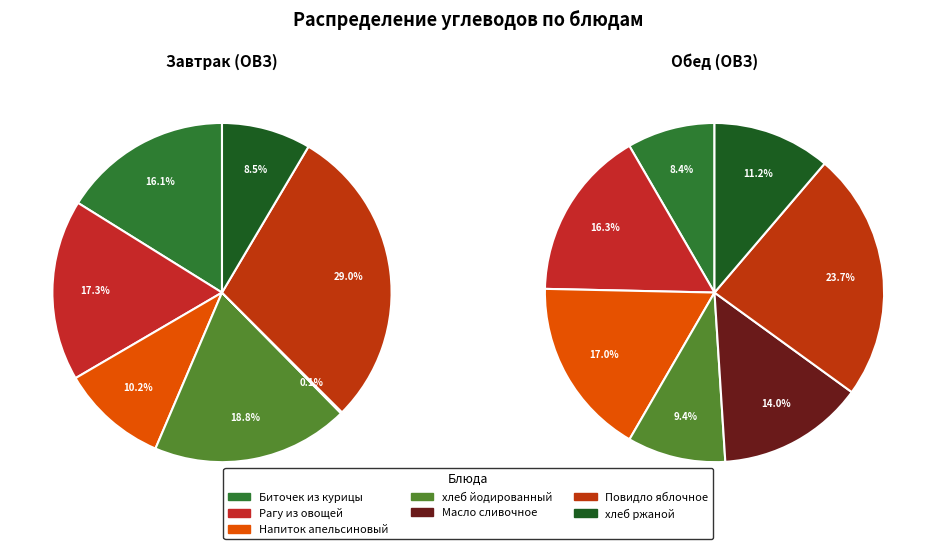

True or false: хлеб йодированный accounts for 9% of the total.

True